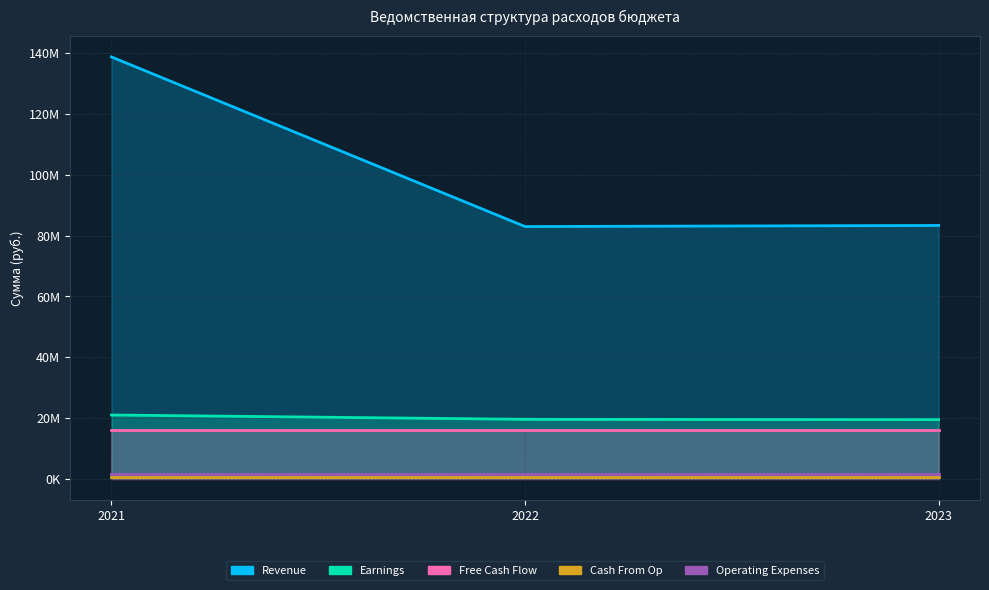

List the labels in order of Free Cash Flow value, smallest first.

2021, 2022, 2023